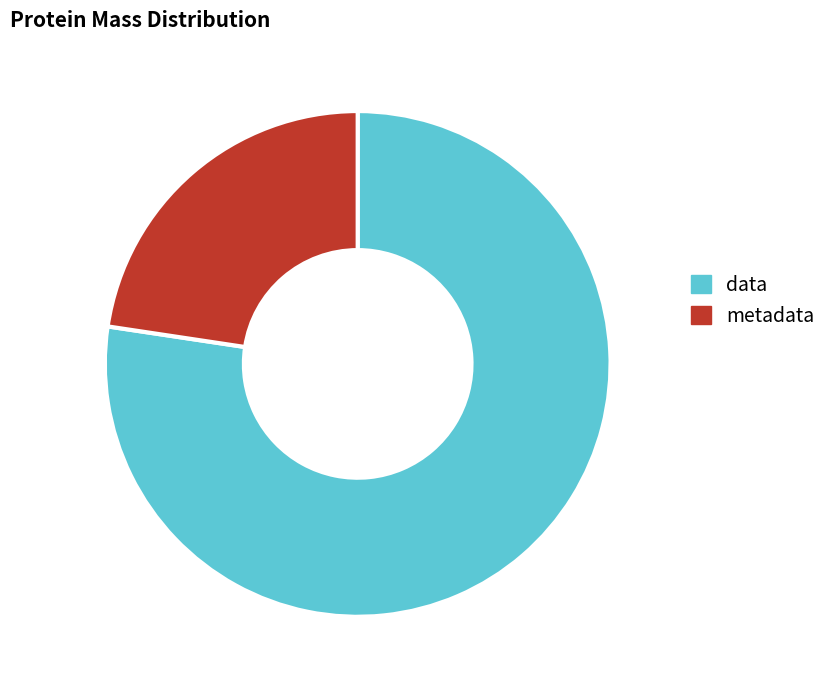

Do metadata and data together represent more than half of the pie?

Yes